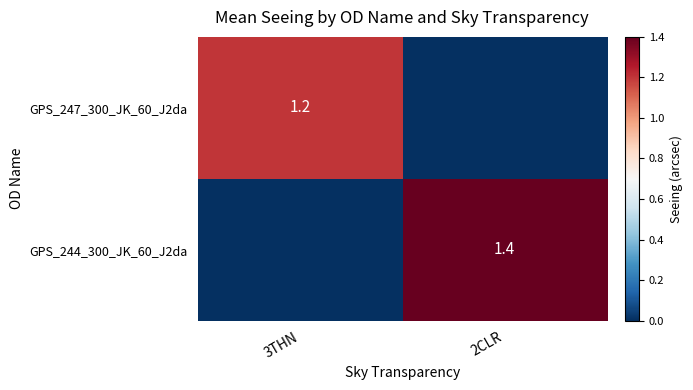

True or false: GPS_244_300_JK_60_J2da has a value of 0.6 at 2CLR.

False